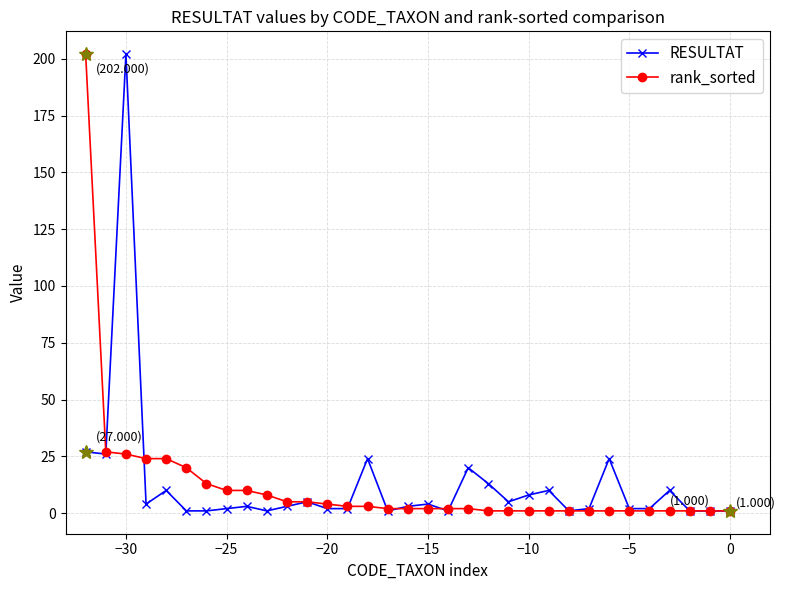

What is the value of the RESULTAT point at the 16th from the left?

1